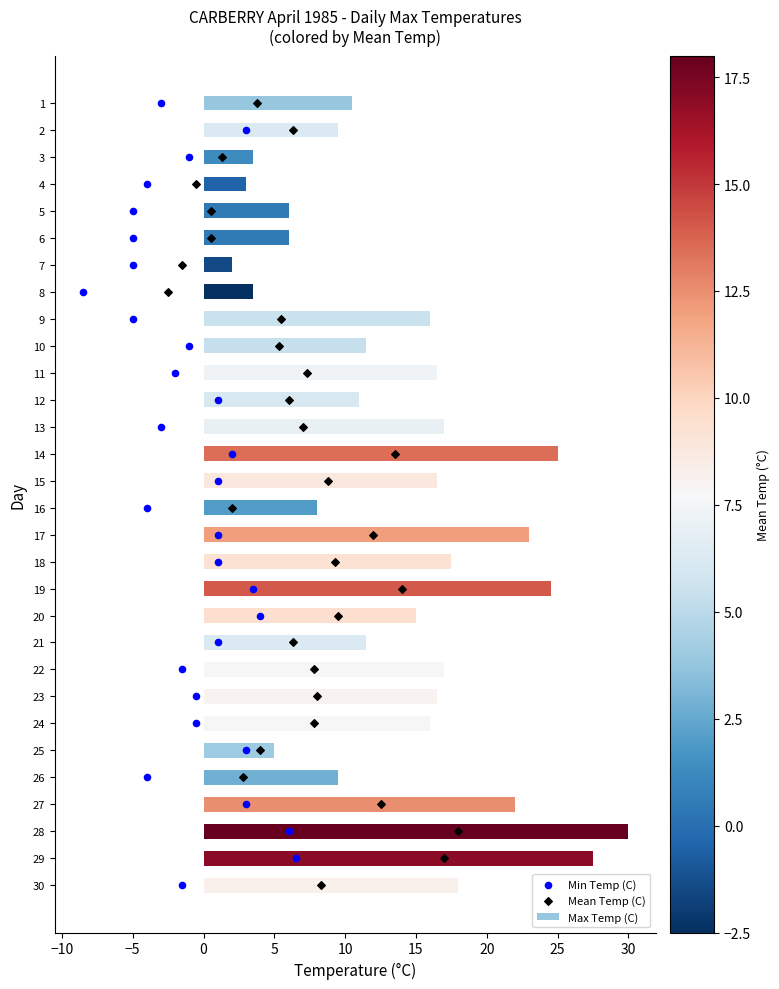

Which series contains the highest Y value?

Max Temp (C)